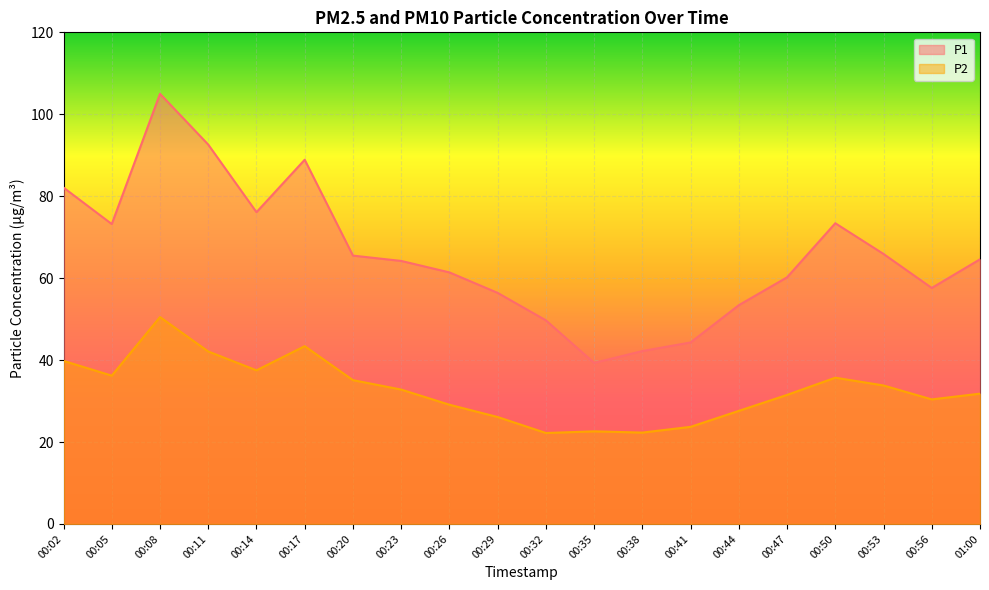

At which category is the sum across all series the highest?

00:08